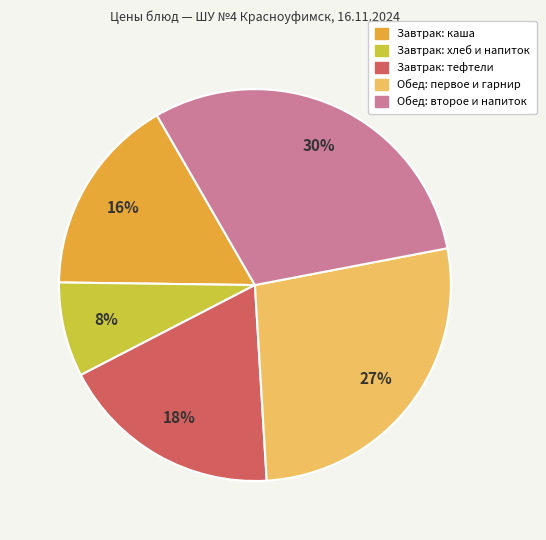

To the nearest percent, what is the average slice percentage?

20%